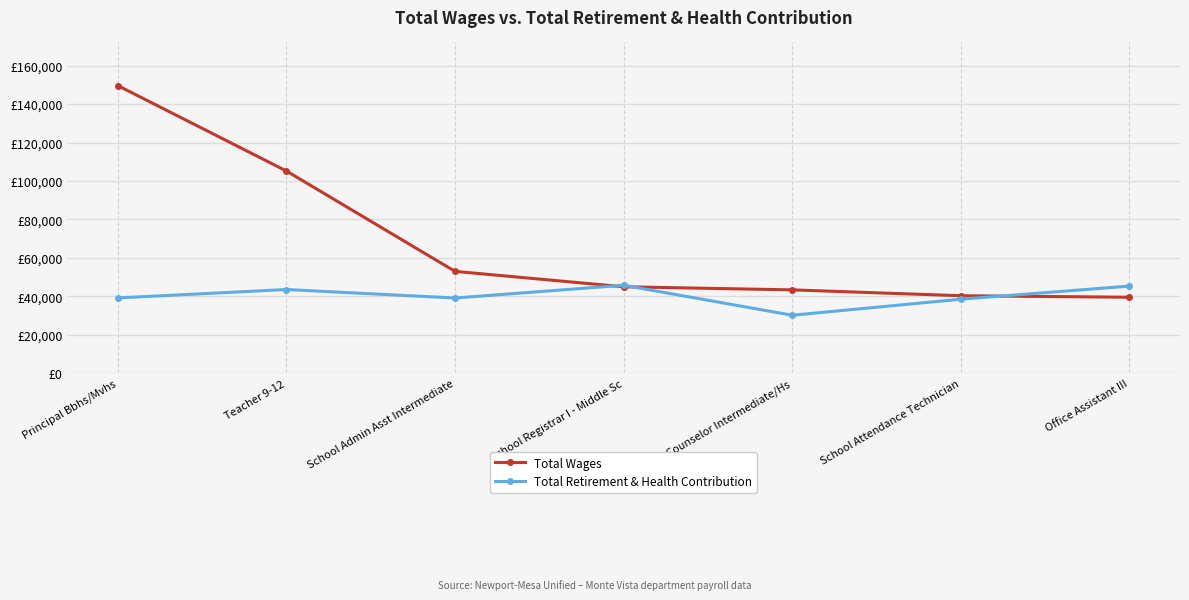

What is the label of the 2nd point from the left?

Teacher 9-12